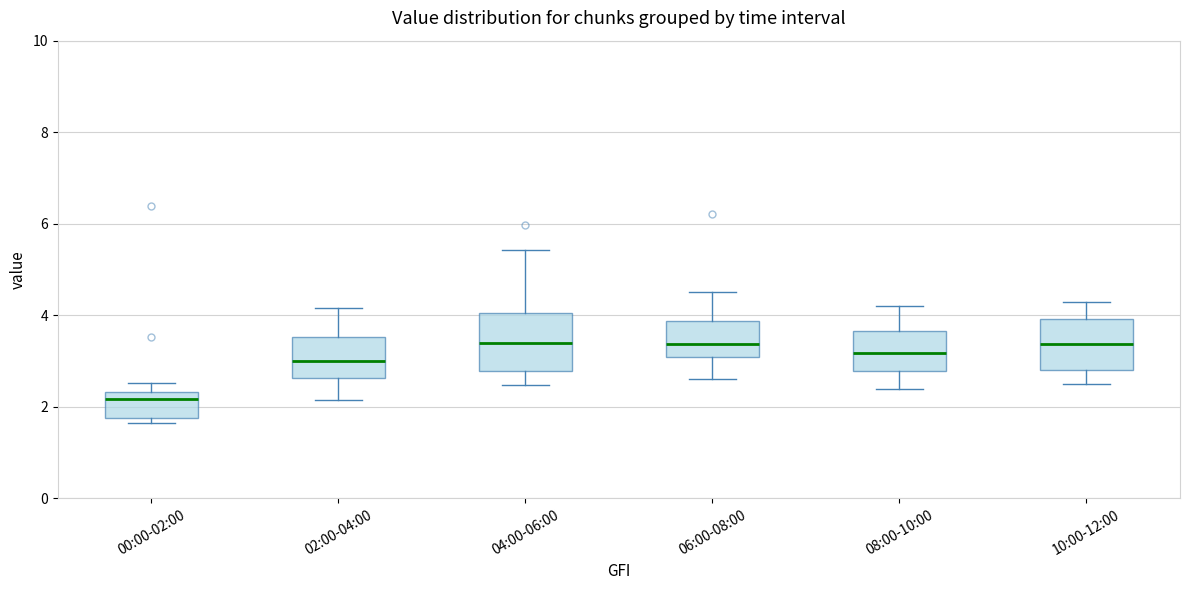

Reading left to right, transcribe this box plot: for each box, give where its median line is, the range the box spans, and where its two whiskers end, as read against the y-axis. The values are not printed on the chart, so give them approximately, as read against the axis.

00:00-02:00: median 2.2, box 1.8 to 2.4, whiskers 1.6 to 2.6
02:00-04:00: median 3.0, box 2.6 to 3.6, whiskers 2.2 to 4.2
04:00-06:00: median 3.4, box 2.8 to 4.0, whiskers 2.4 to 5.4
06:00-08:00: median 3.4, box 3.0 to 3.8, whiskers 2.6 to 4.6
08:00-10:00: median 3.2, box 2.8 to 3.6, whiskers 2.4 to 4.2
10:00-12:00: median 3.4, box 2.8 to 4.0, whiskers 2.6 to 4.4